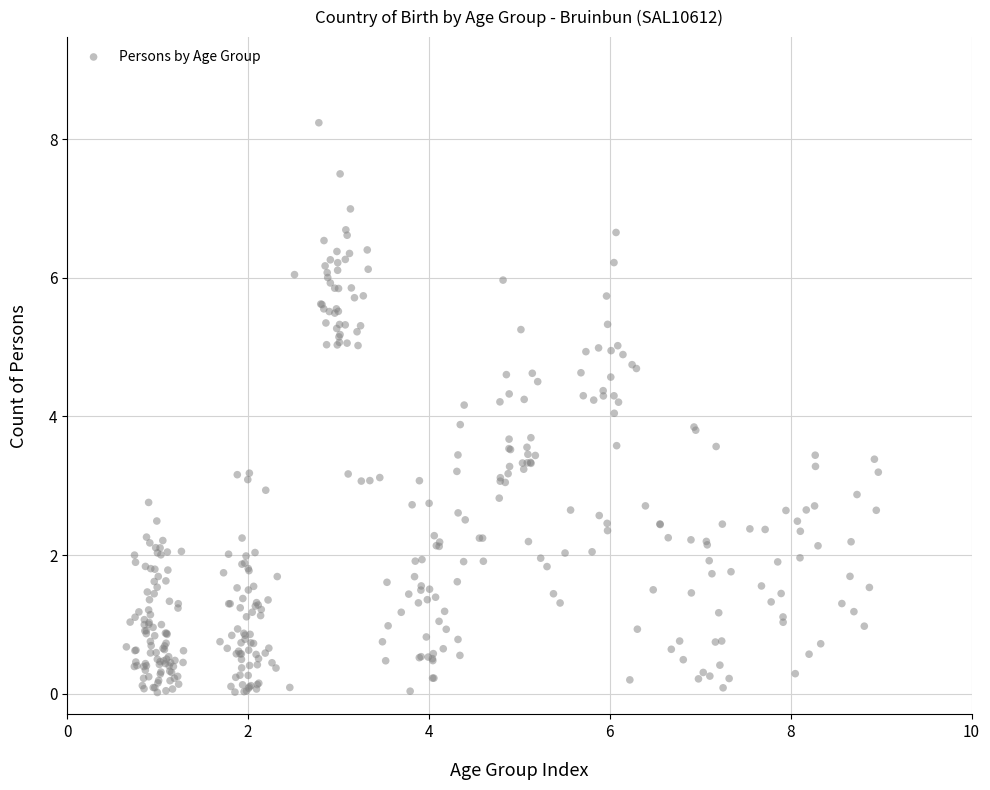

What is the range of X values (max minus min)?

8.3